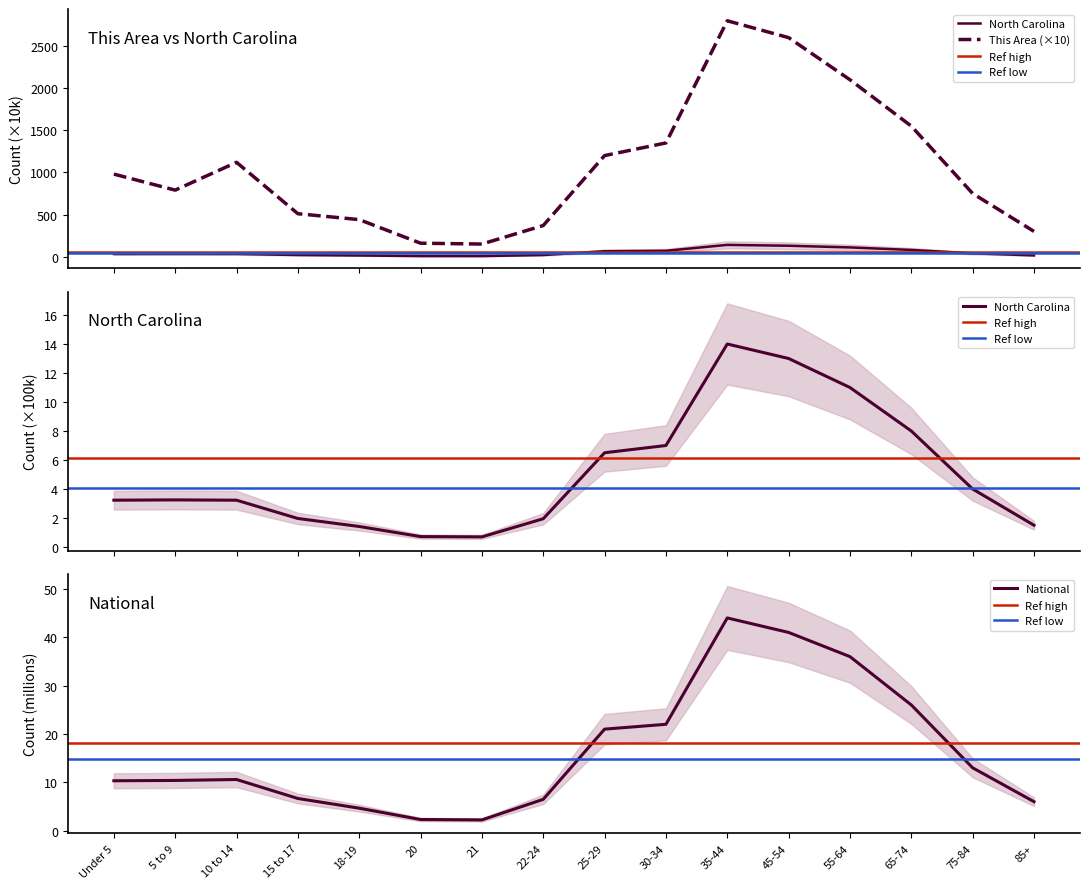

What is the difference between the highest and lowest values at 22-24?

363.5